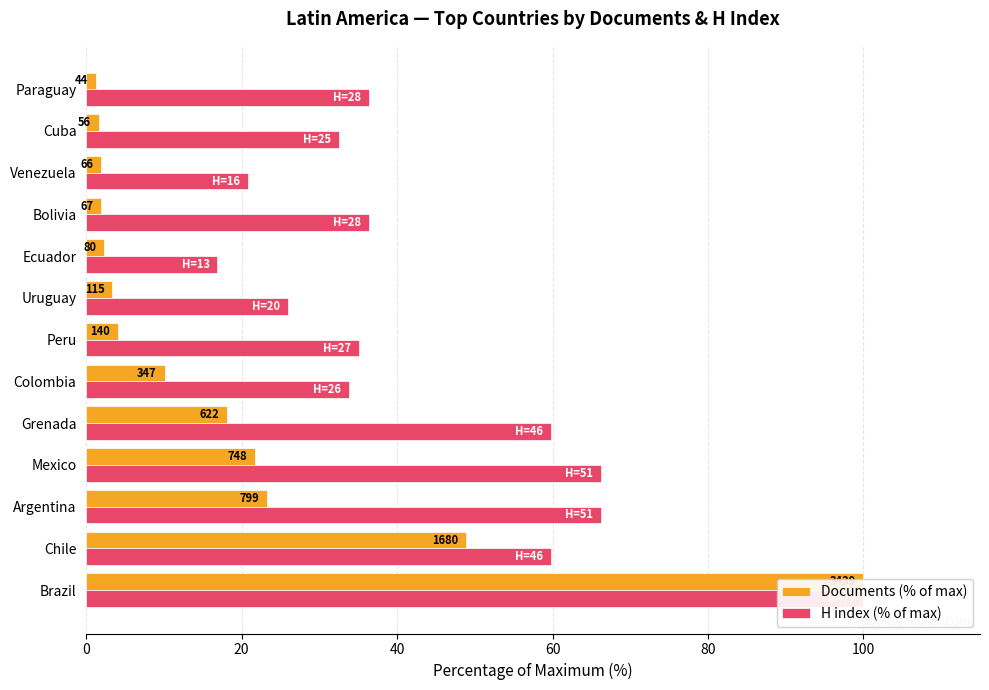

Rank the series at Peru from lowest to highest value.

Documents (% of max), H index (% of max)